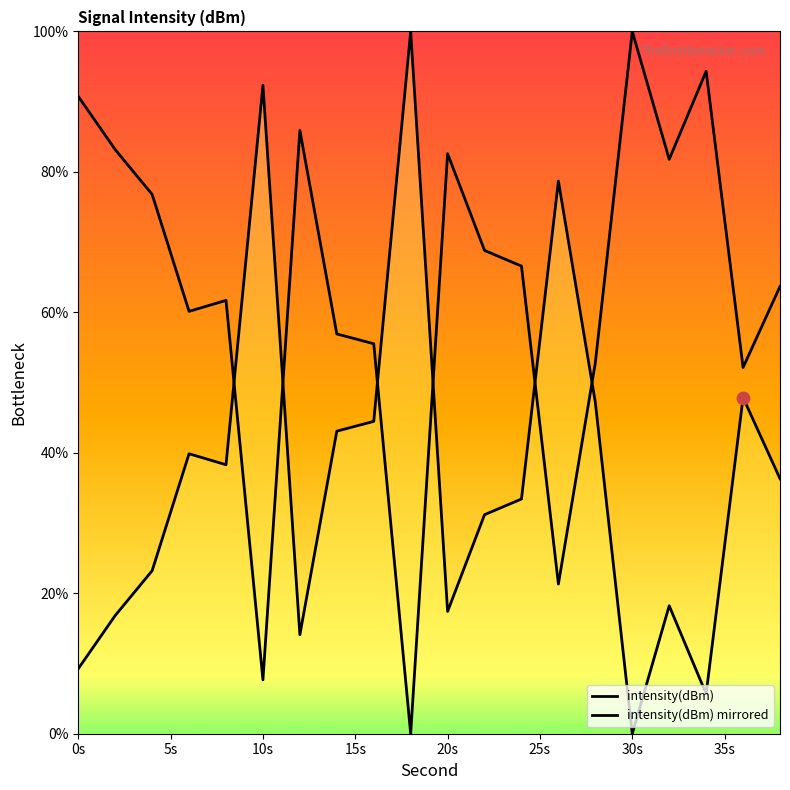

Approximately how many times larger is the value at 12 compared to 28?

0.3